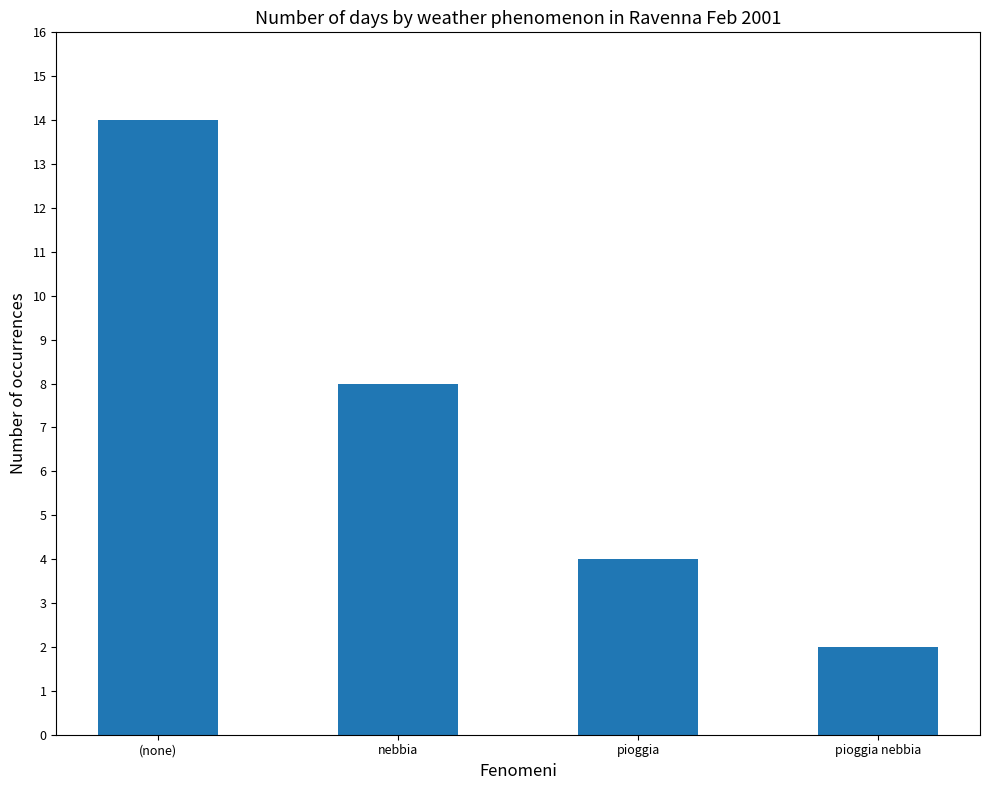

Count the number of categories in the chart.

4